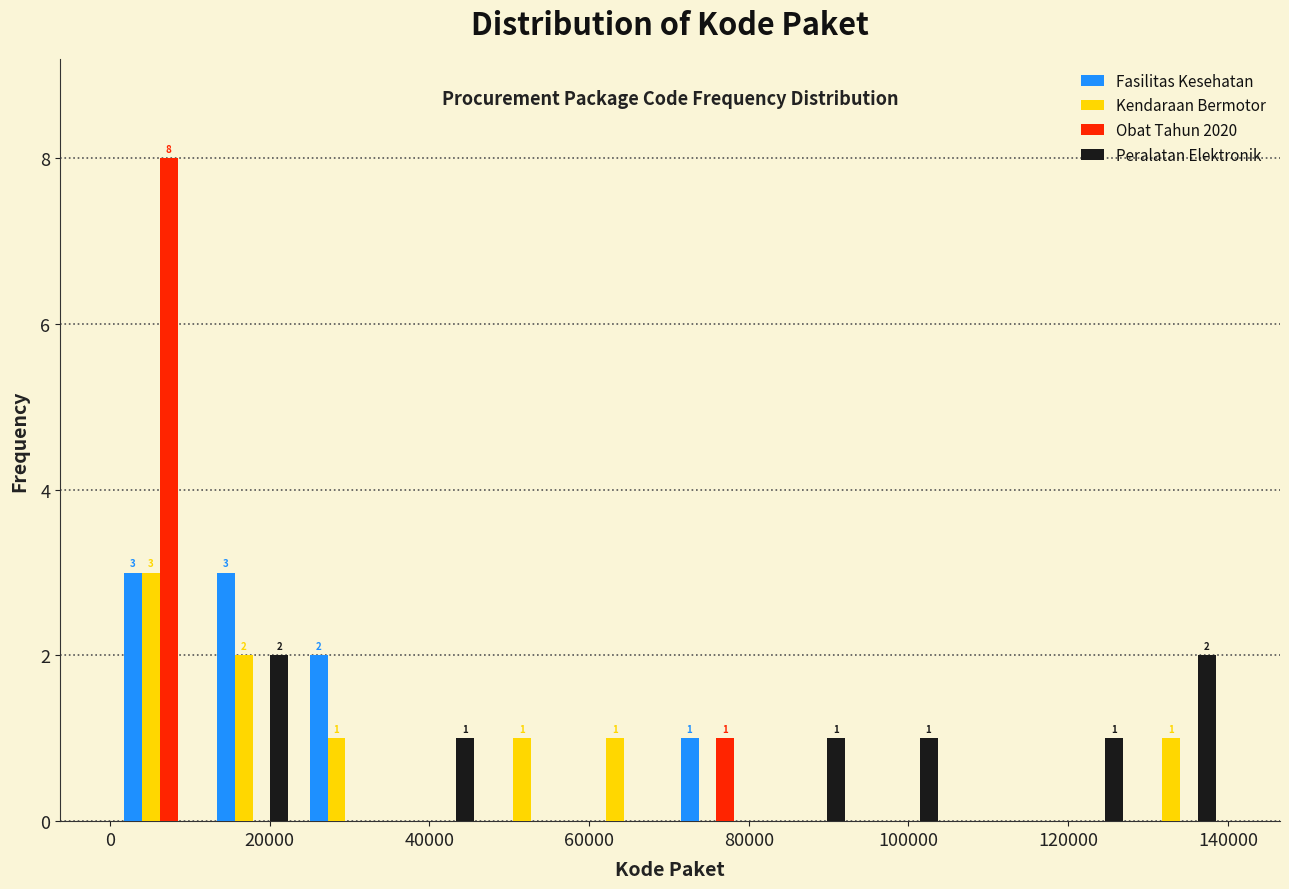

In the Obat Tahun 2020 series, which range on the x-axis has the tallest bar?

0 to 12000